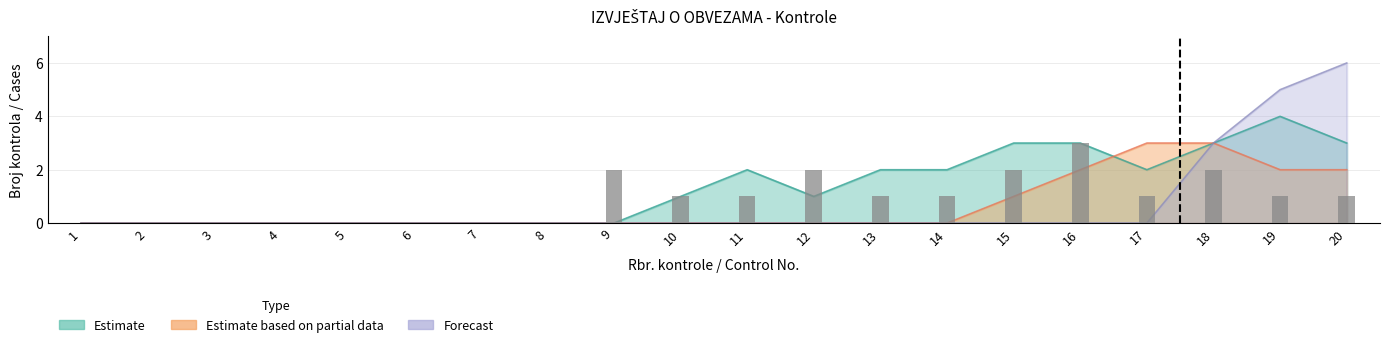

Which series has the largest range (max minus min)?

Forecast